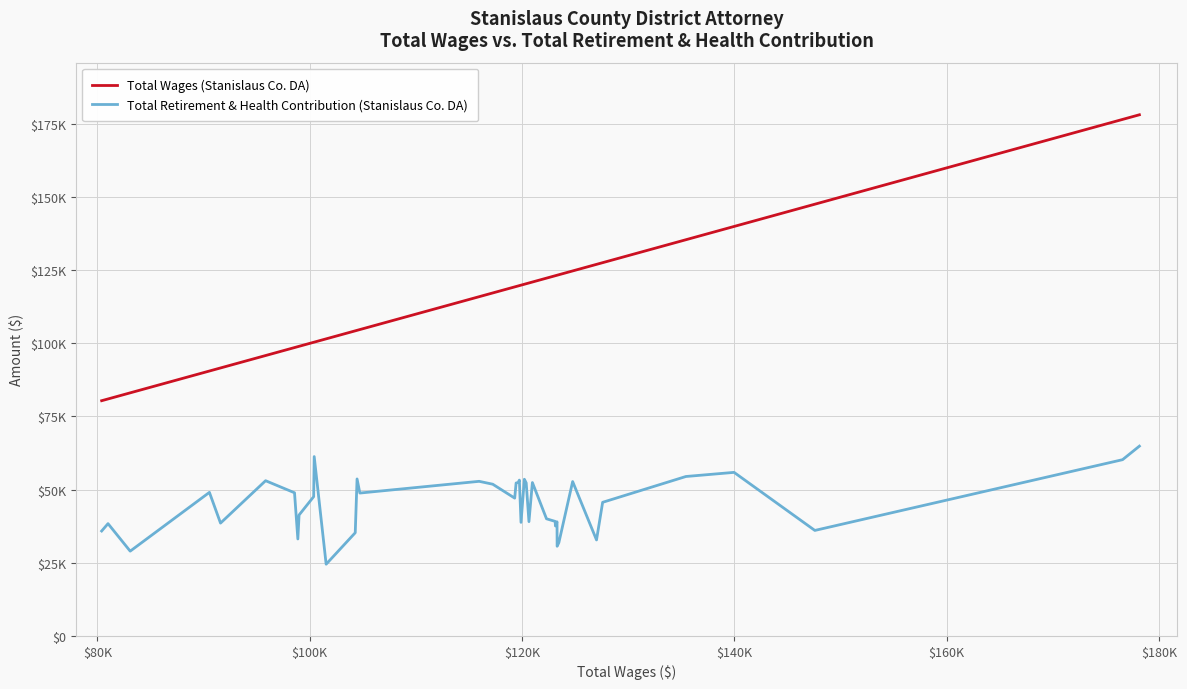

List the series in order of their overall mean, lowest first.

Total Retirement & Health Contribution (Stanislaus Co. DA), Total Wages (Stanislaus Co. DA)